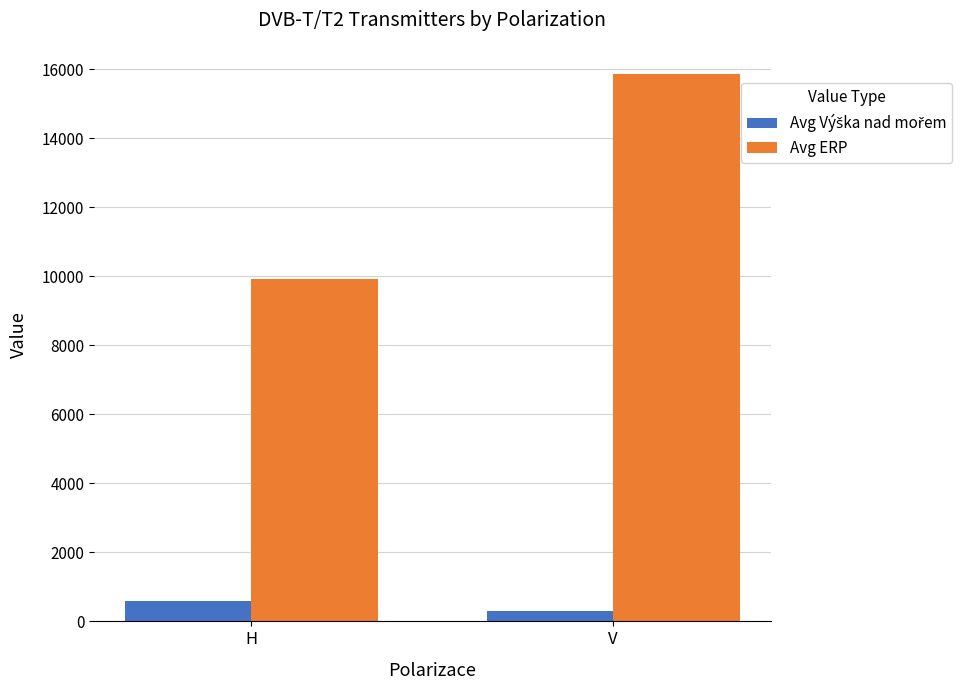

What is the difference between the maximum and minimum values in the Avg ERP series?

5948.5